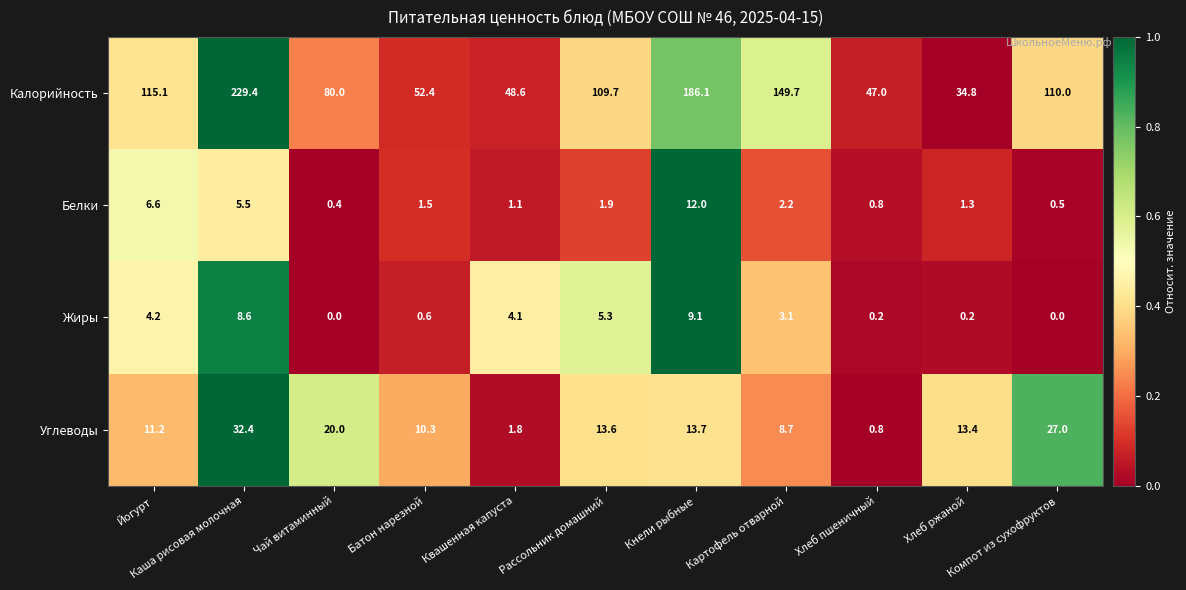

How many series are shown in this chart?

4